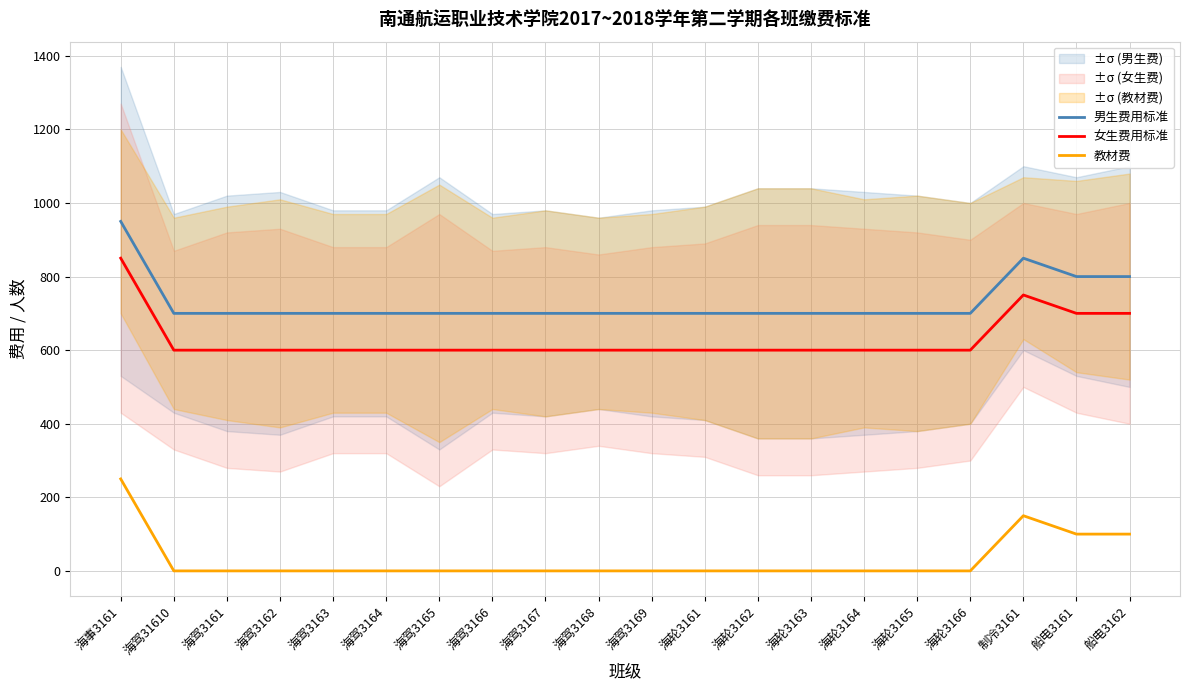

True or false: 男生费用标准 and 女生费用标准 cross at least once.

False